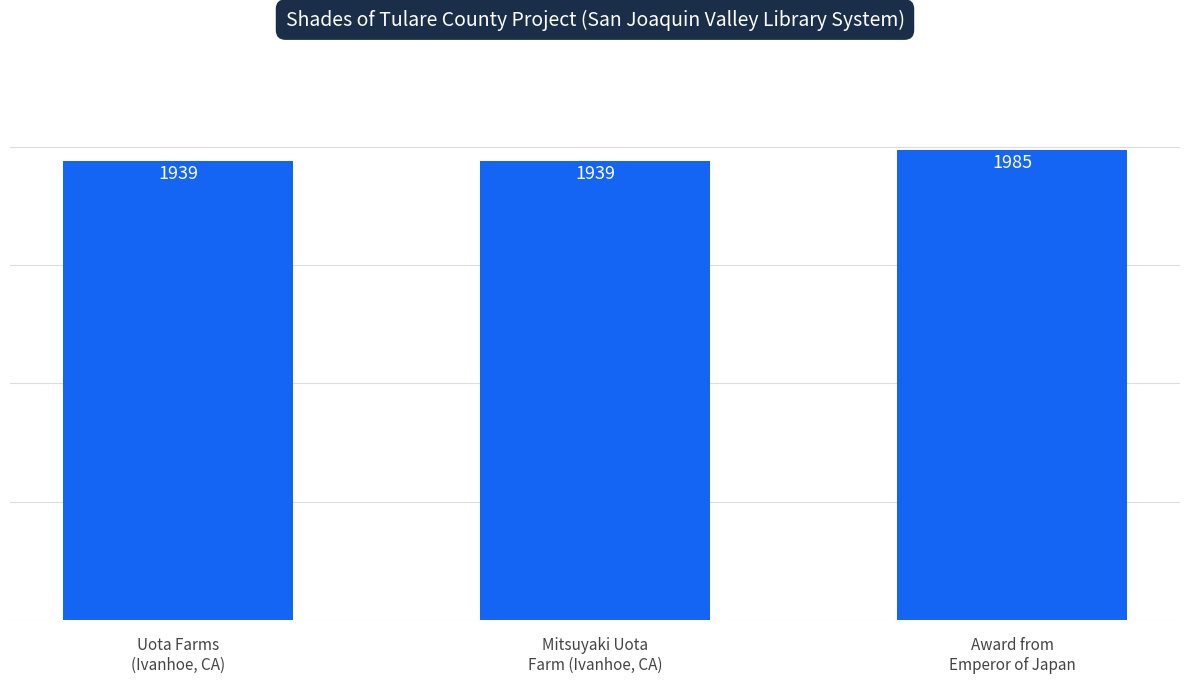

What is the difference between the maximum and second lowest values?

46